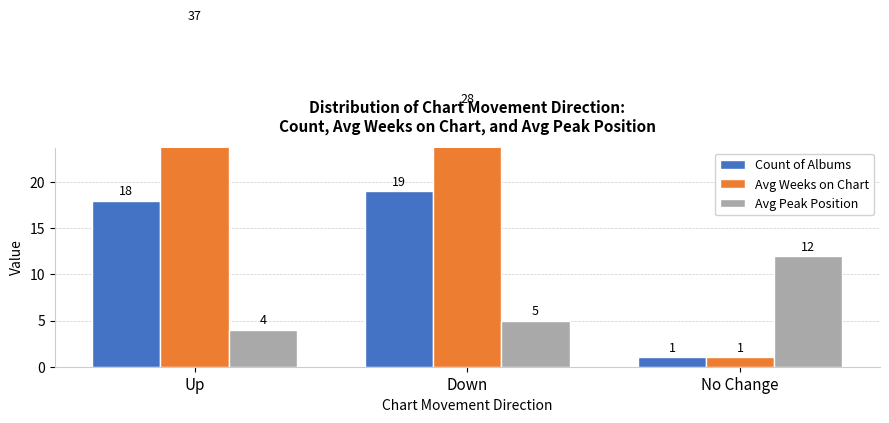

What is the difference between the maximum and minimum values in the Avg Weeks on Chart series?

36